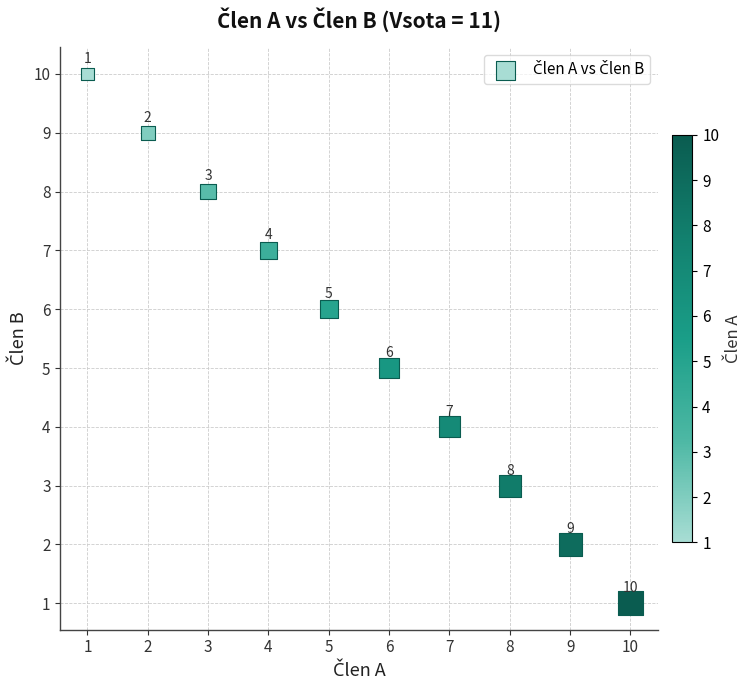

What is the average X value?

6